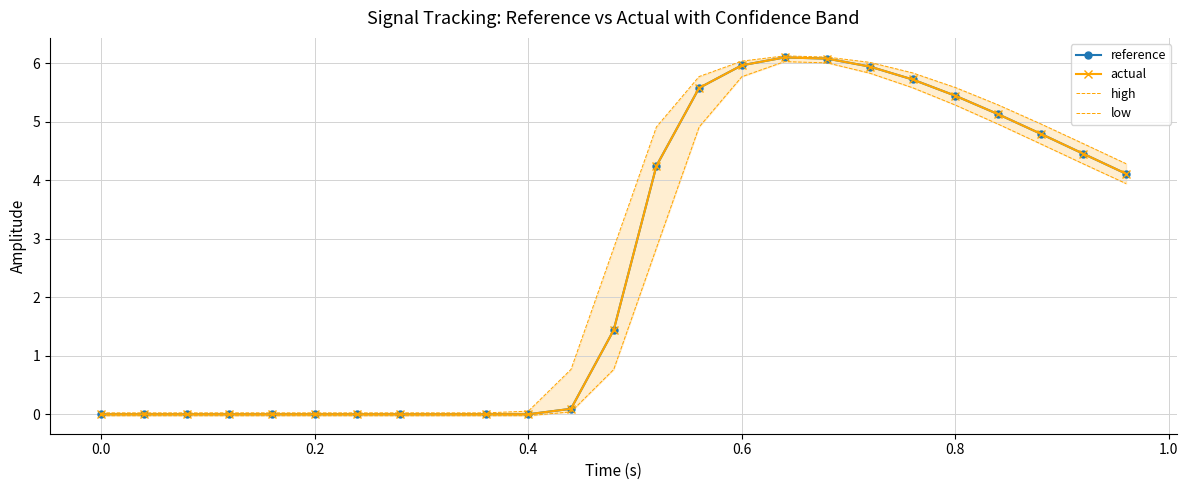

What is the maximum value for reference?

6.1